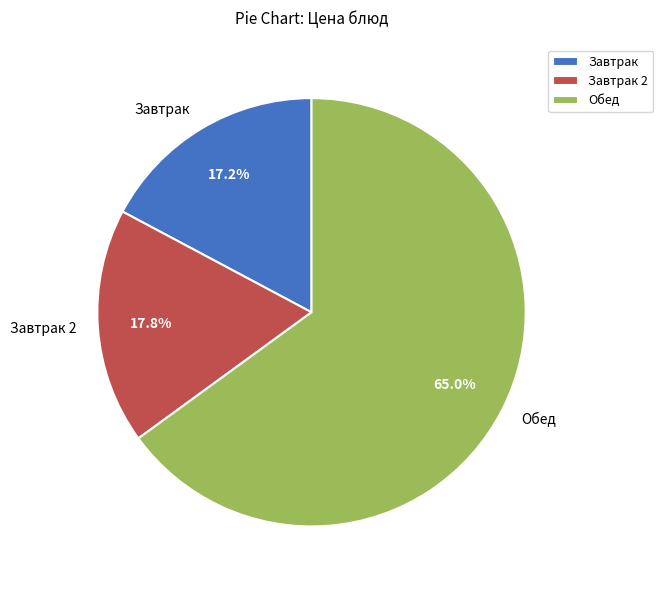

To the nearest percent, what is the average slice percentage?

33%